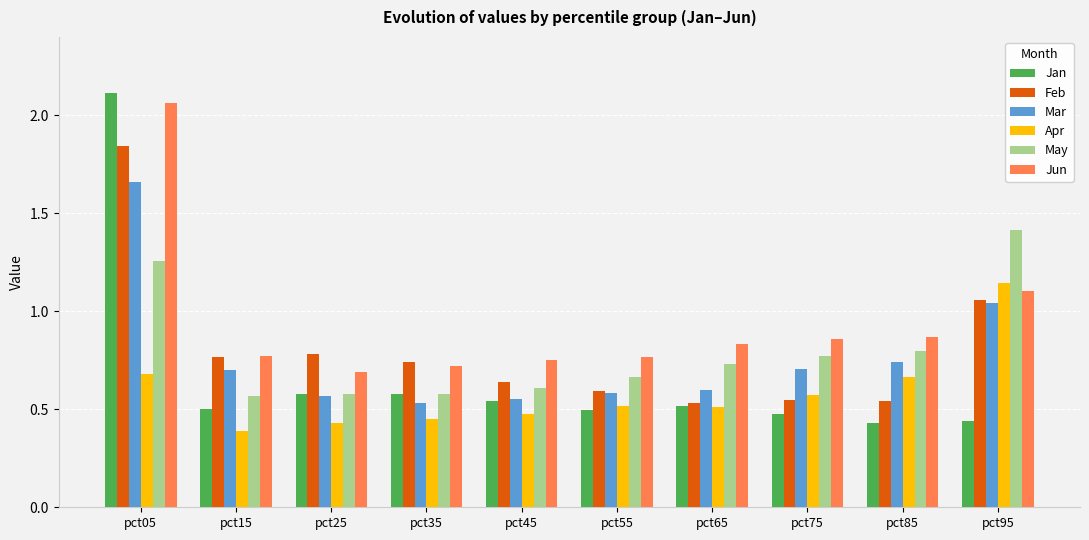

Rank the series by their maximum value, from highest to lowest.

Jan, Jun, Feb, Mar, May, Apr